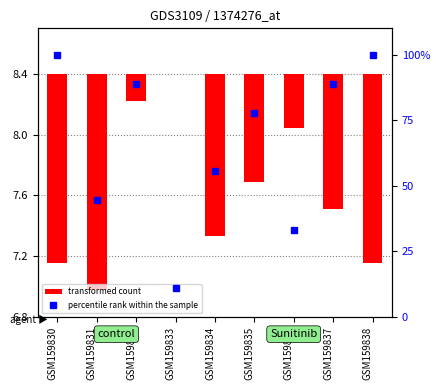

How many groups of bars are there?

9